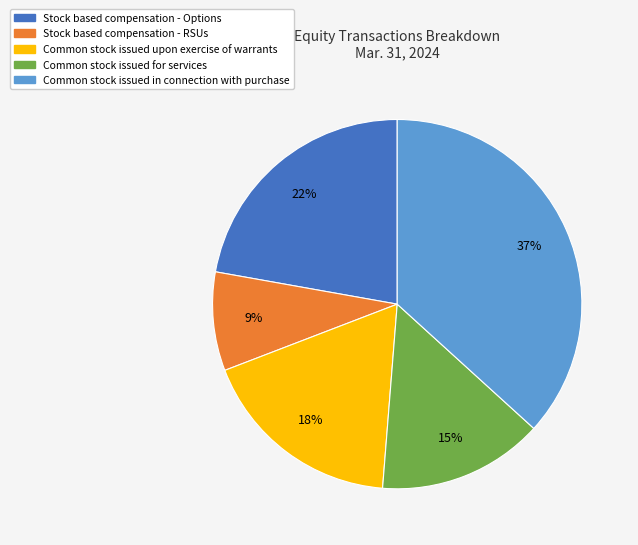

Is there any slice that represents more than half of the pie?

No